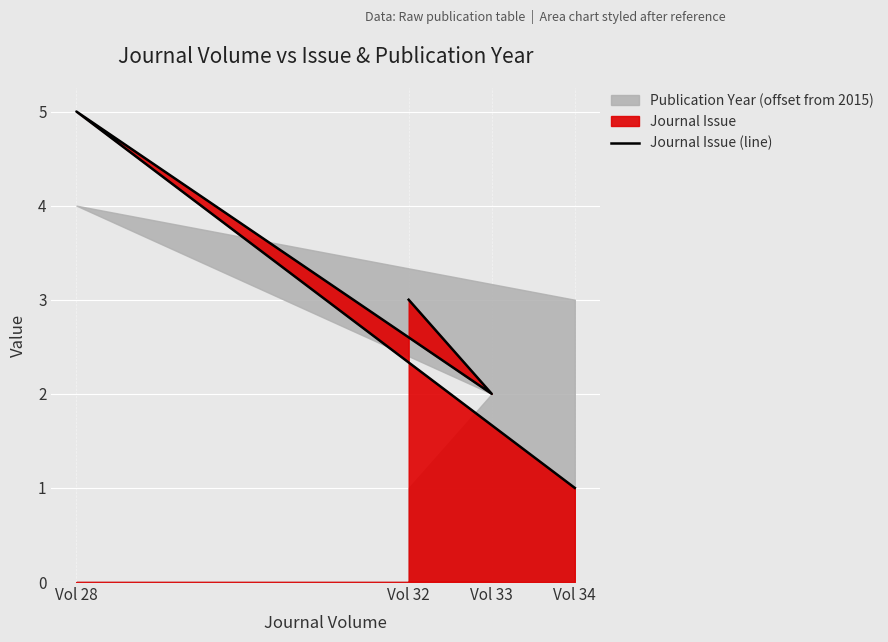

What is the smallest value displayed?

1